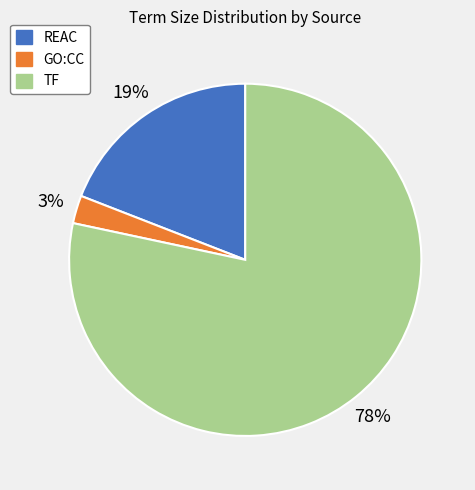

To the nearest percent, what portion does GO:CC represent?

3%